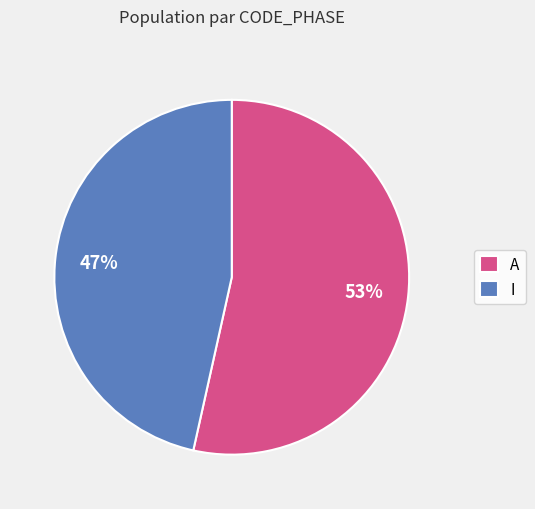

Approximately how many times larger is the value at A compared to I?

1.1